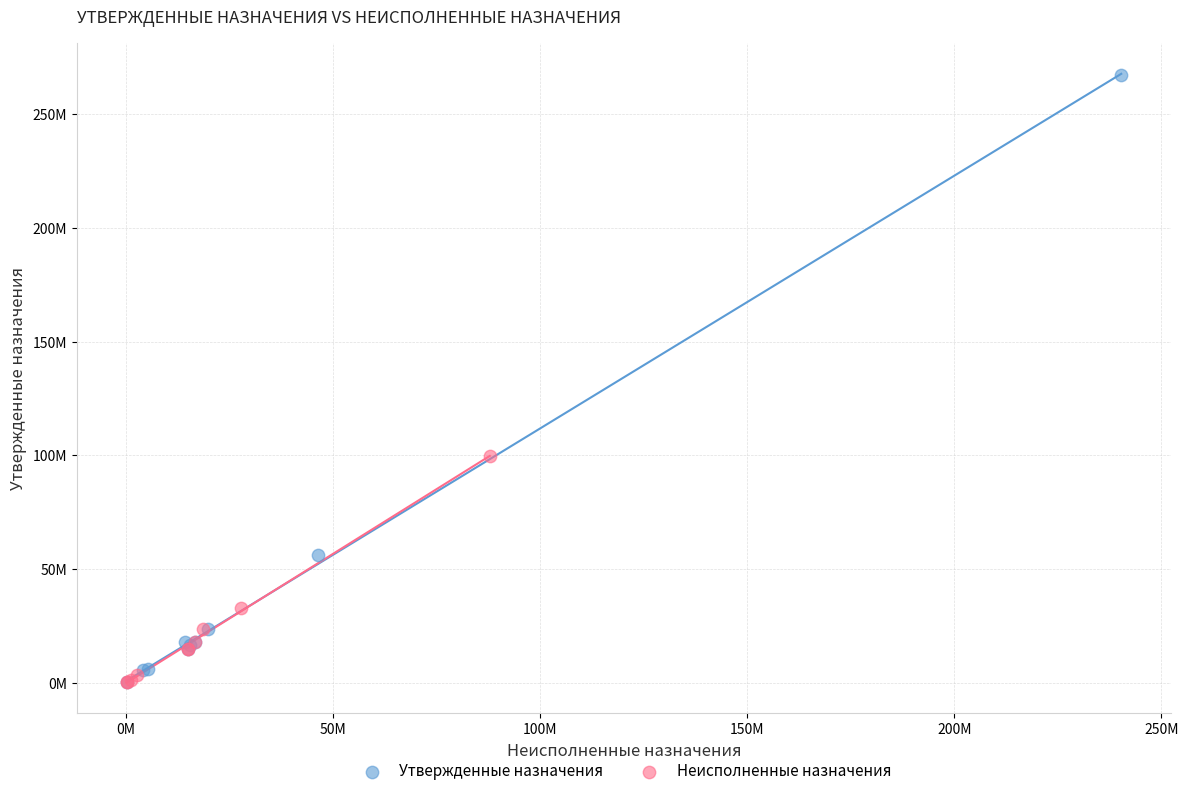

Which series contains the highest Y value?

Утвержденные назначения